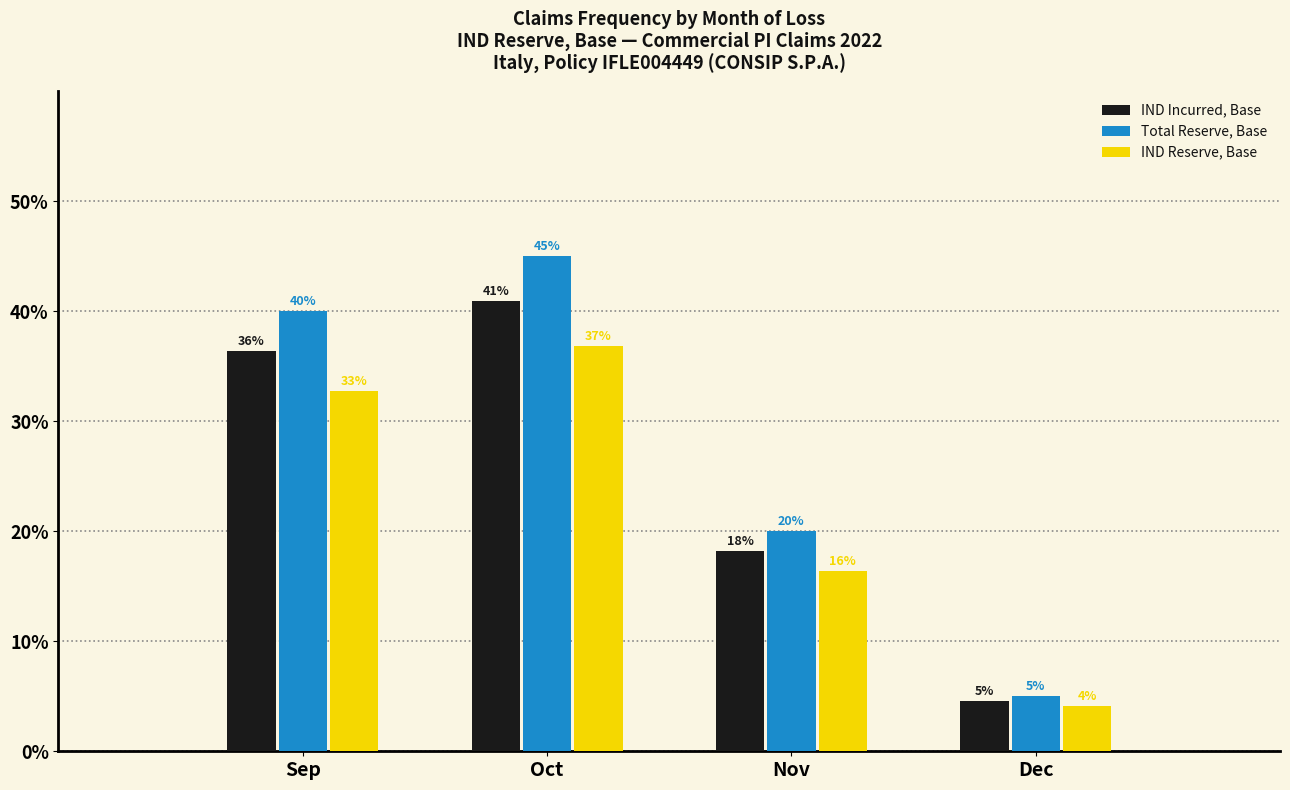

Is it true that IND Reserve, Base equals 32.7 at Sep?

True